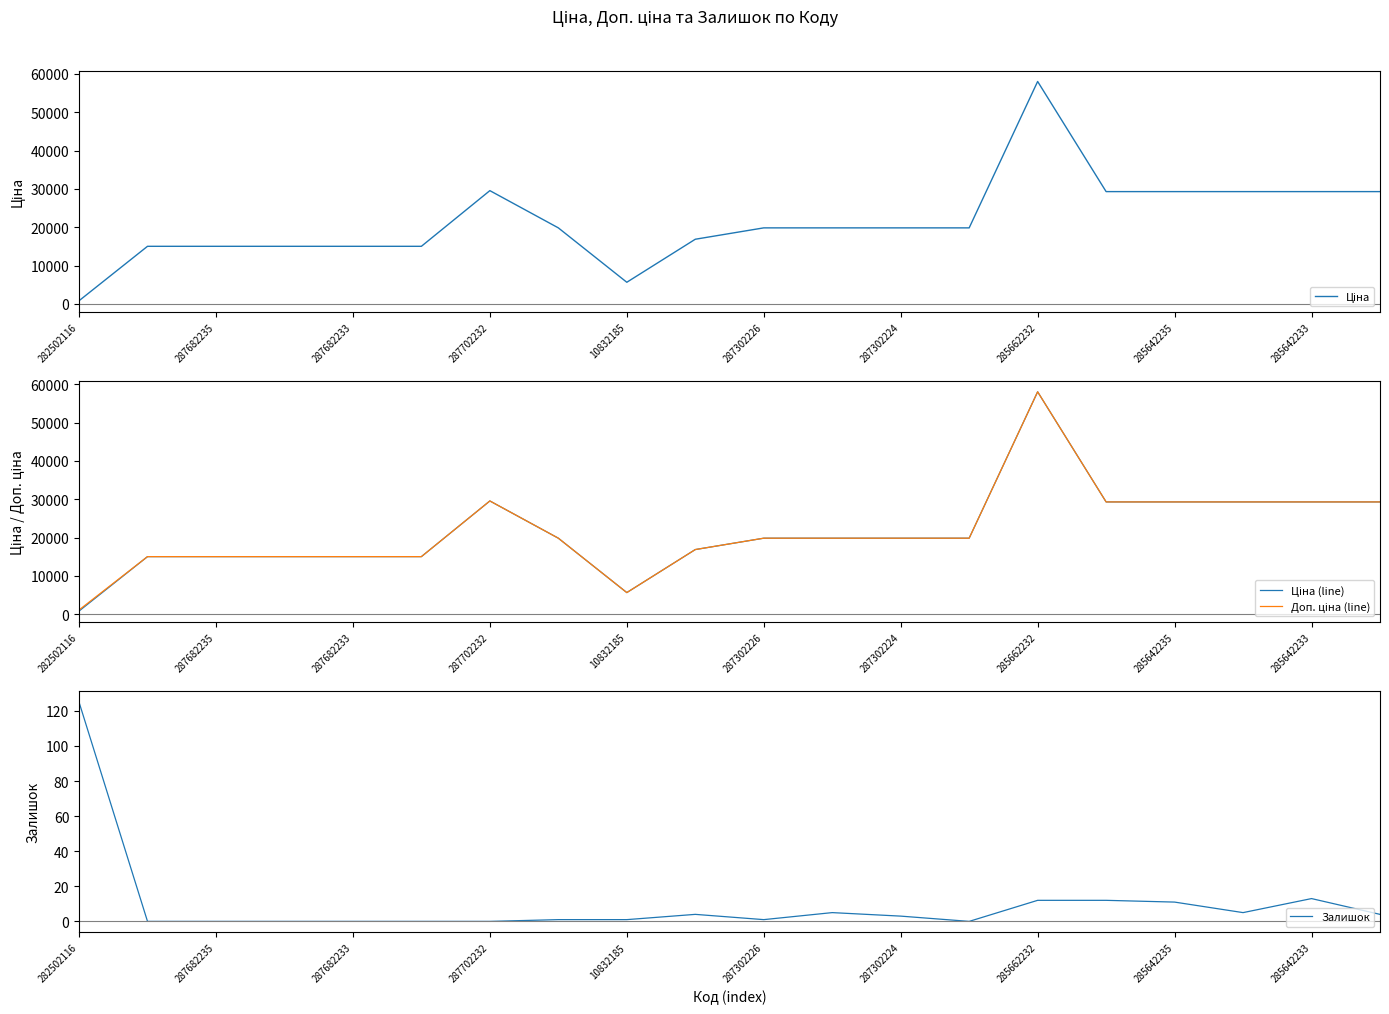

Count the number of categories in the chart.

20